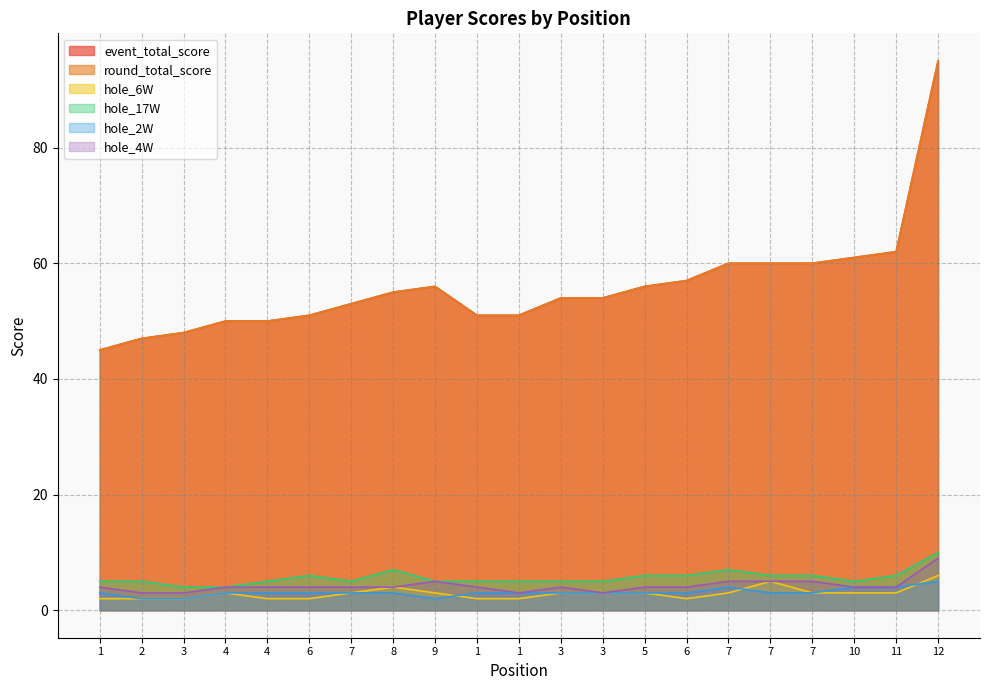

What is the sum of the round_total_score values at 2 and 7?

100